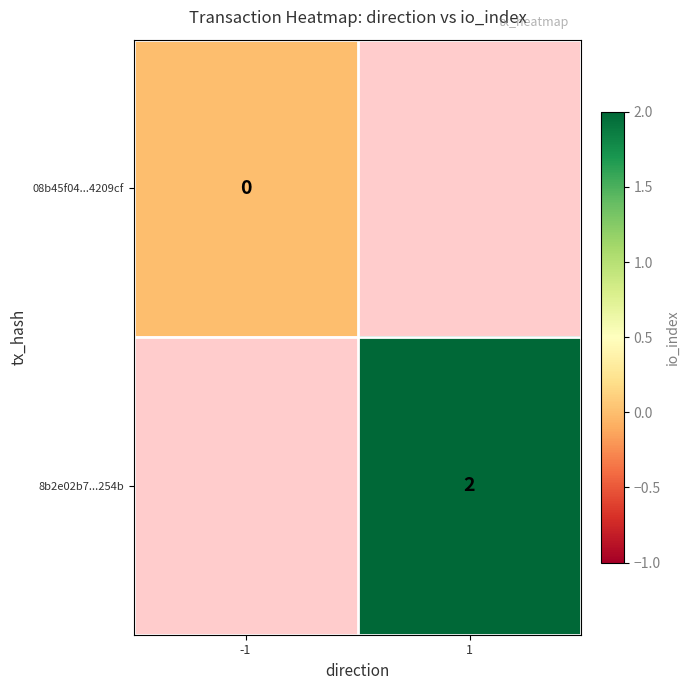

Is it true that 8b2e02b7...254b equals 1 at 1?

False